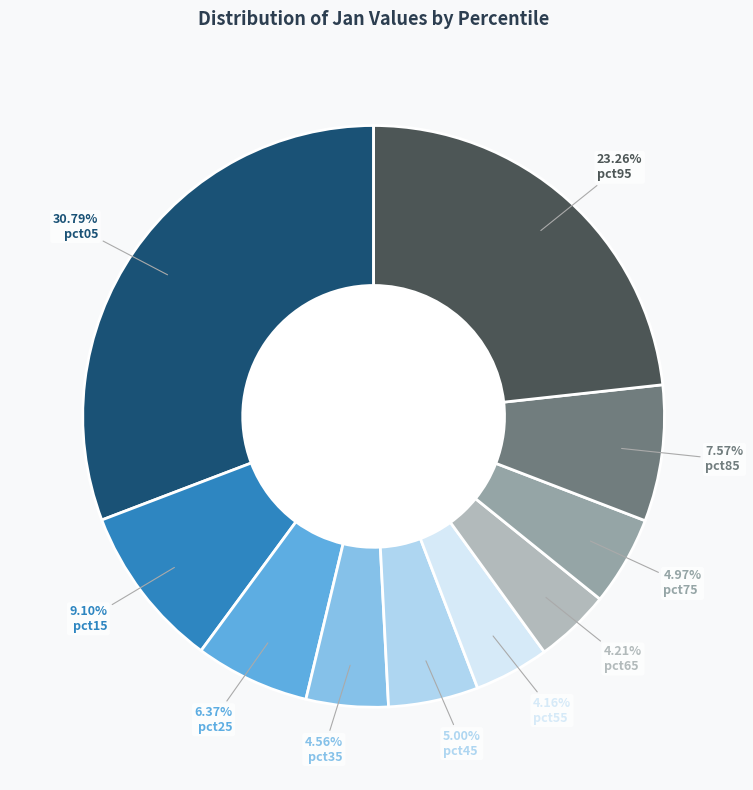

Between pct15 and pct65, which is larger?

pct15